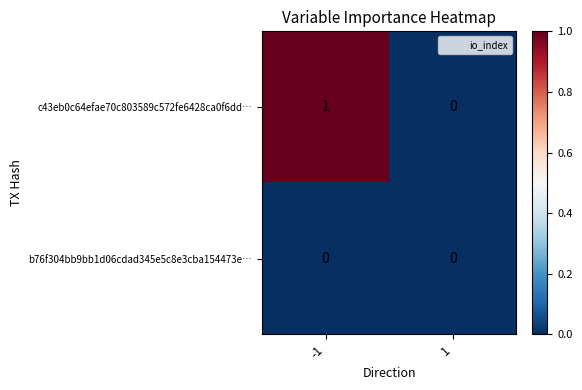

What is the total value across all series at -1?

1